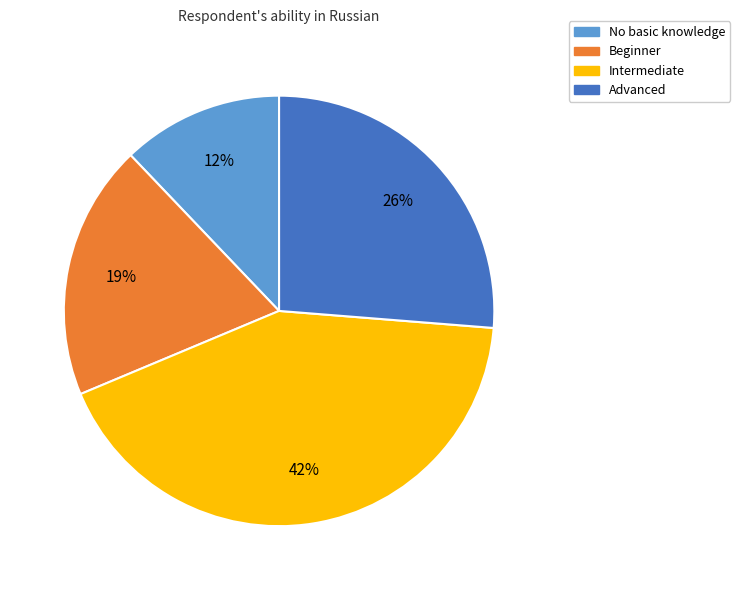

The Advanced slice represents 26% of the pie. True or false?

True